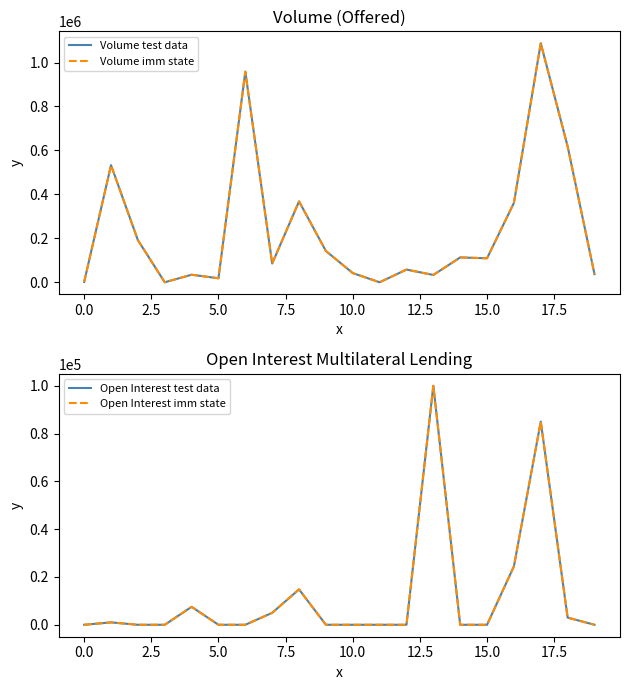

Does the chart have visible grid lines?

No